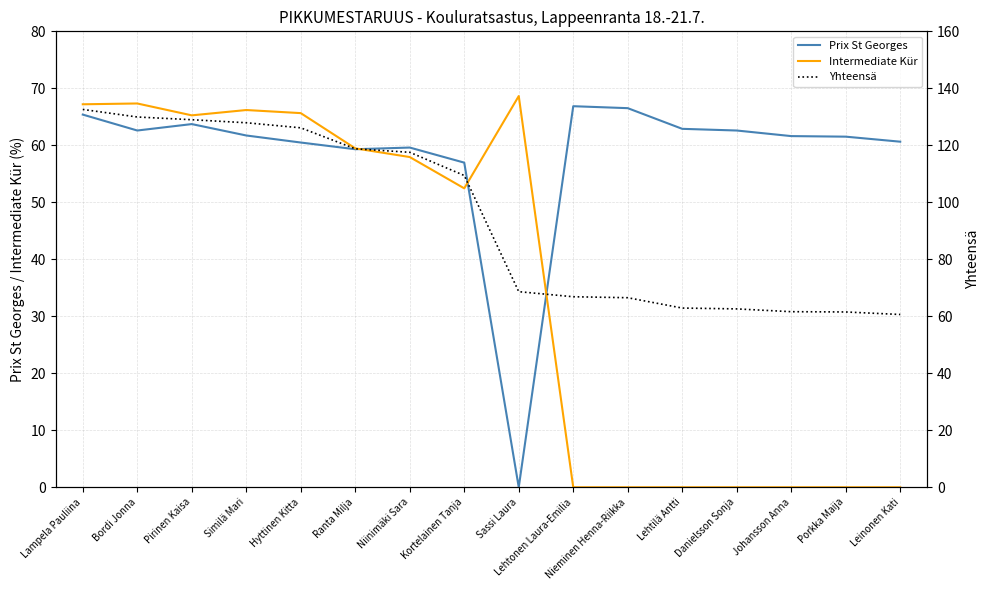

Which category has the lowest value across all series?

Sassi Laura